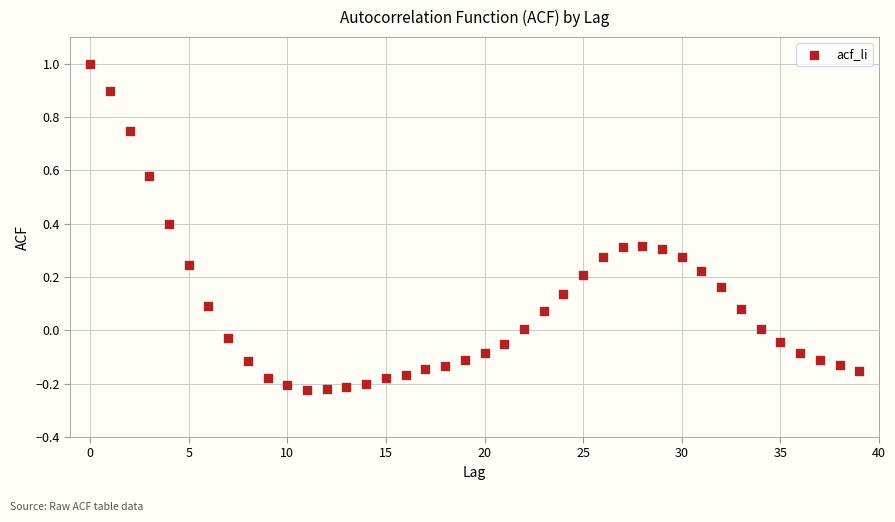

What is the range of Y values (max minus min)?

1.2